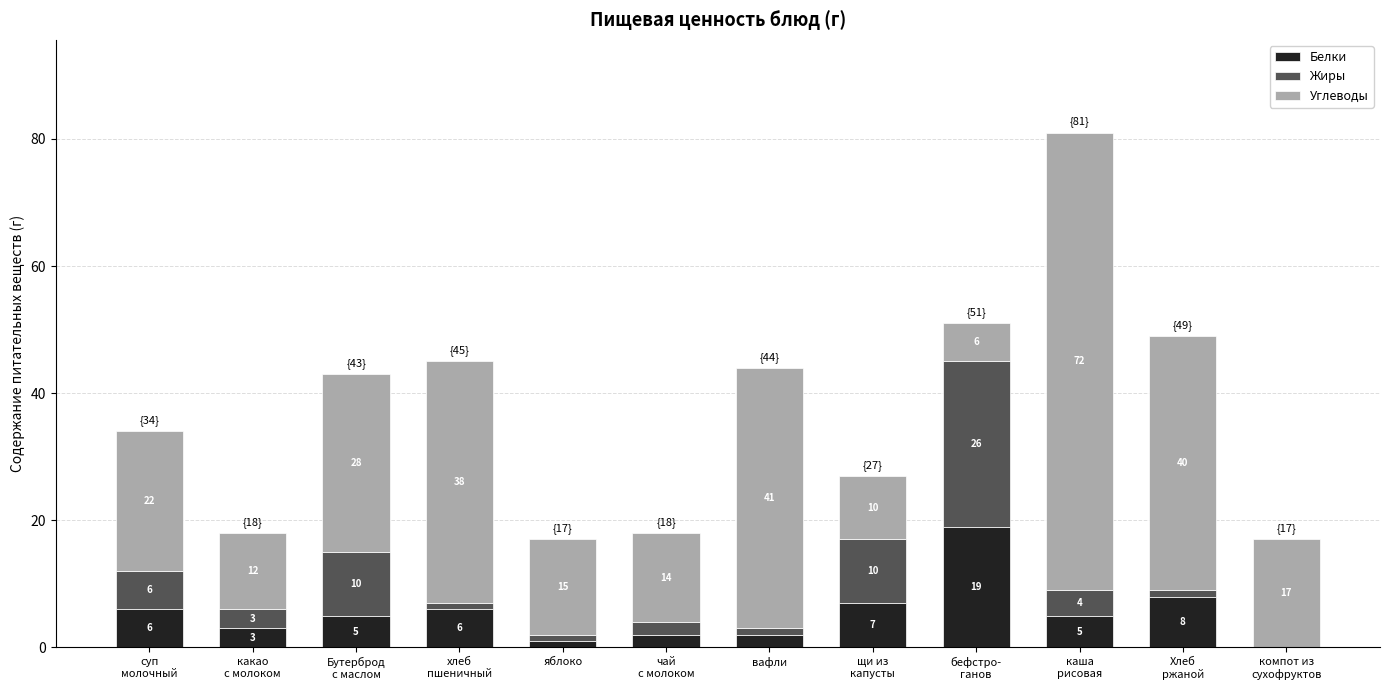

What is the sum of all Белки values?

64